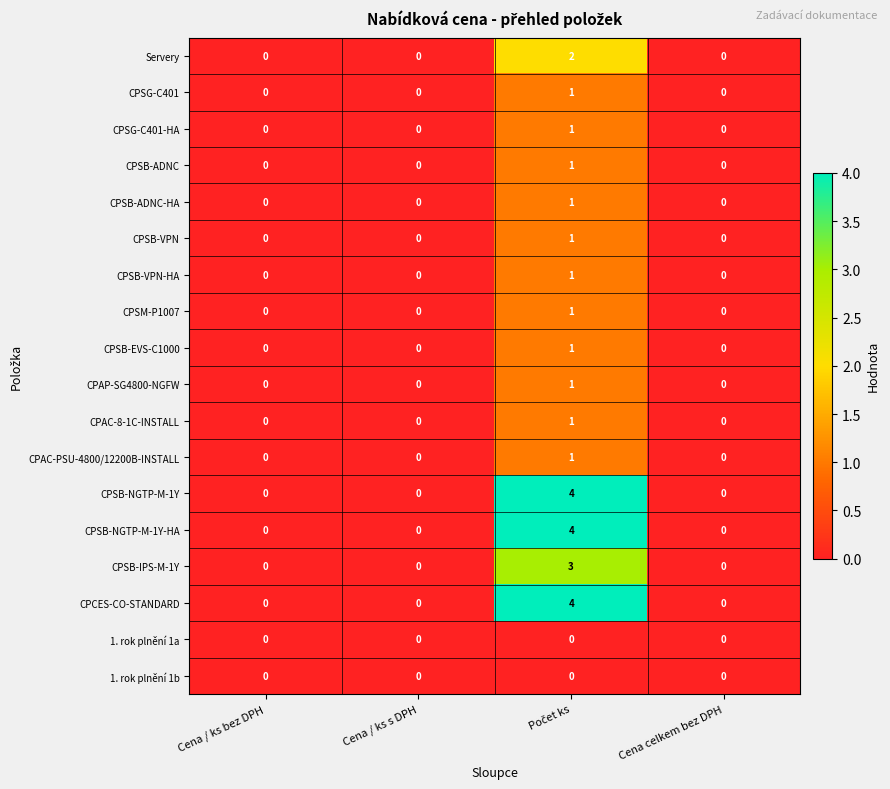

The value of CPCES-CO-STANDARD at Cena celkem bez DPH is 0. True or false?

True